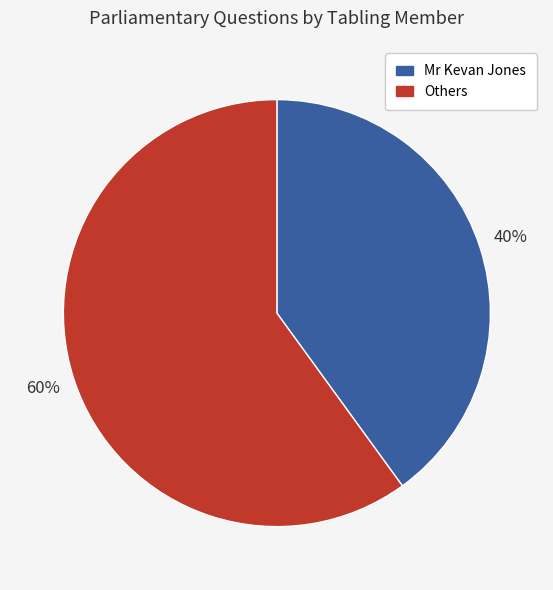

Is there any slice that represents more than half of the pie?

Yes